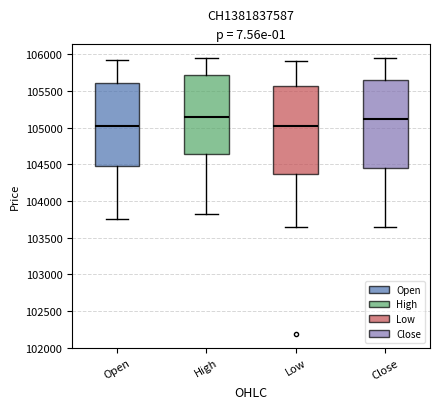

Reading left to right, transcribe this box plot: for each box, give where its median line is, the range the box spans, and where its two whiskers end, as read against the y-axis. The values are not printed on the chart, so give them approximately, as read against the axis.

Open: median 105050, box 104500 to 105600, whiskers 103750 to 105900
High: median 105150, box 104650 to 105700, whiskers 103800 to 105950
Low: median 105050, box 104350 to 105550, whiskers 103650 to 105900
Close: median 105100, box 104450 to 105650, whiskers 103650 to 105950